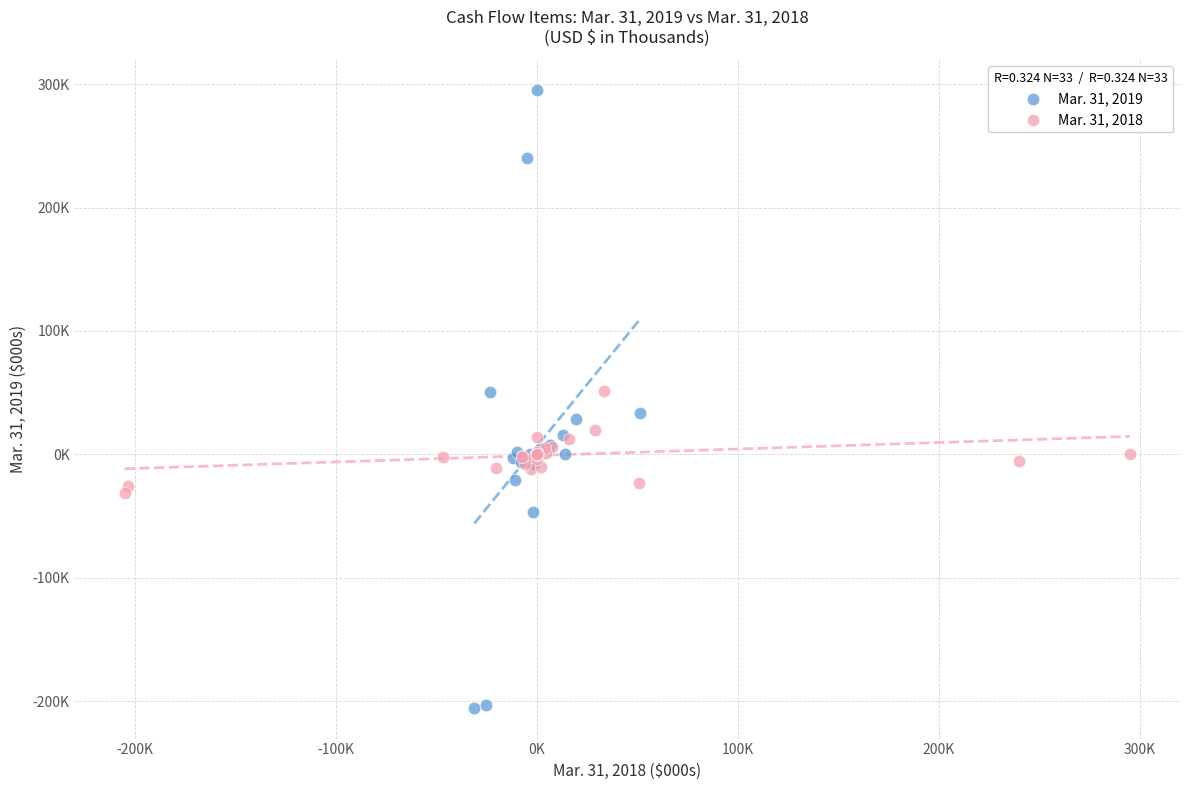

Which series has the largest Y range (max minus min)?

Mar. 31, 2019